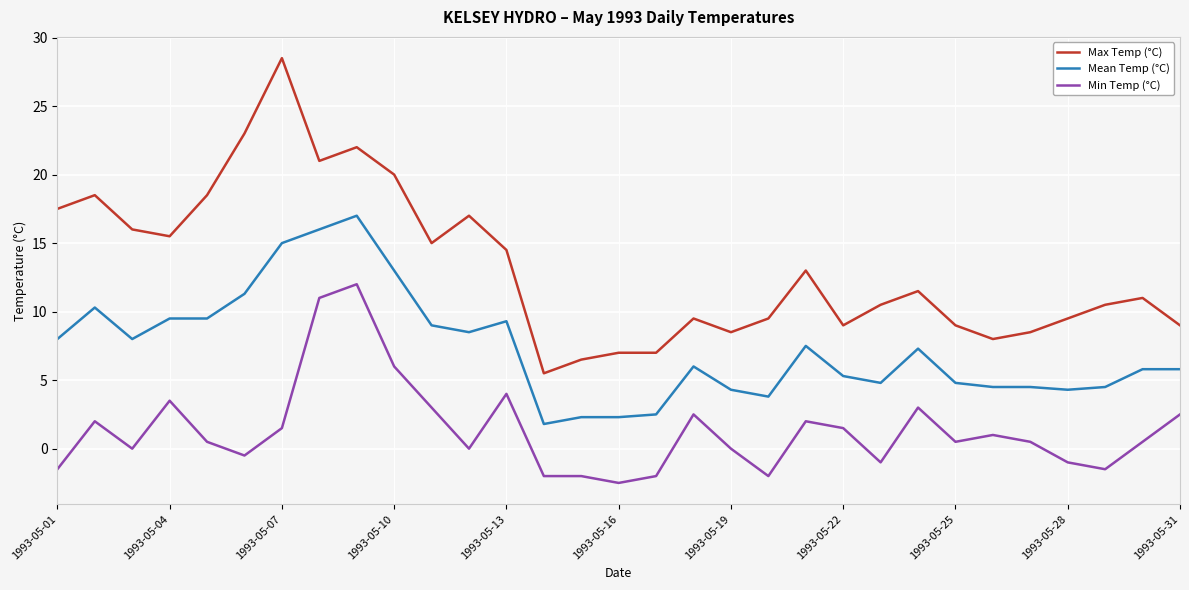

What is the greatest value displayed?

28.5